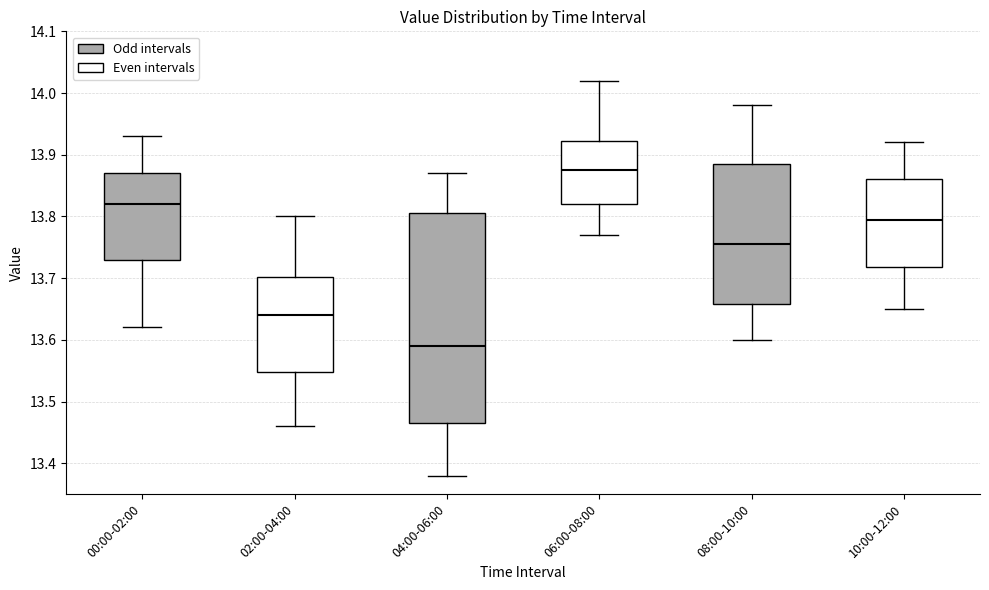

Reading left to right, read every box against the y-axis: the position of its median line, the range the box covers, and the ends of its whiskers. The values are not printed on the chart, so give them approximately, as read against the axis.

00:00-02:00: median 13.82, box 13.73 to 13.87, whiskers 13.62 to 13.93
02:00-04:00: median 13.64, box 13.55 to 13.70, whiskers 13.46 to 13.80
04:00-06:00: median 13.59, box 13.47 to 13.81, whiskers 13.38 to 13.87
06:00-08:00: median 13.88, box 13.82 to 13.92, whiskers 13.77 to 14.02
08:00-10:00: median 13.76, box 13.66 to 13.89, whiskers 13.60 to 13.98
10:00-12:00: median 13.80, box 13.72 to 13.86, whiskers 13.65 to 13.92